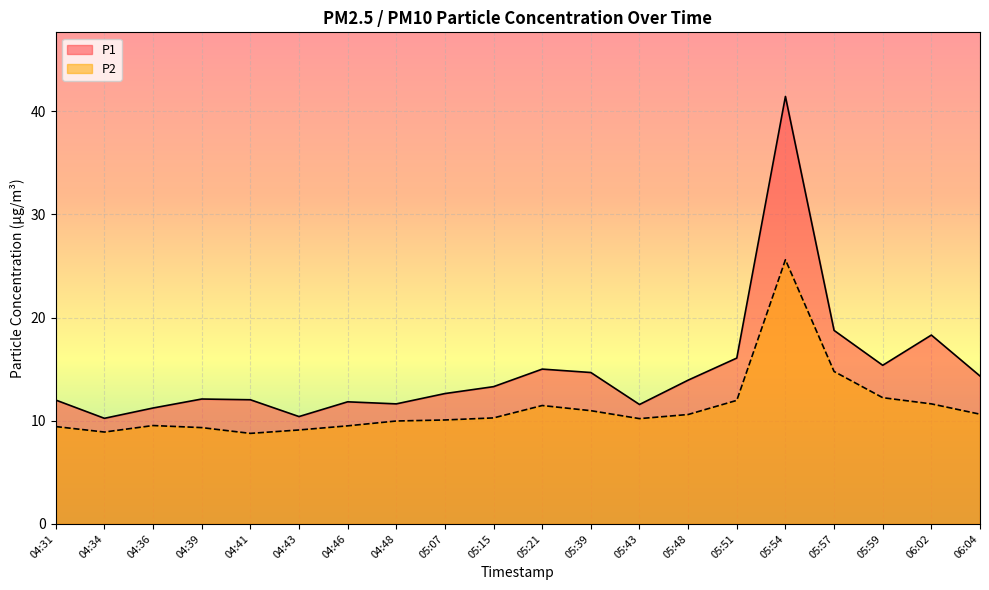

At which label does P2 reach its minimum?

04:41